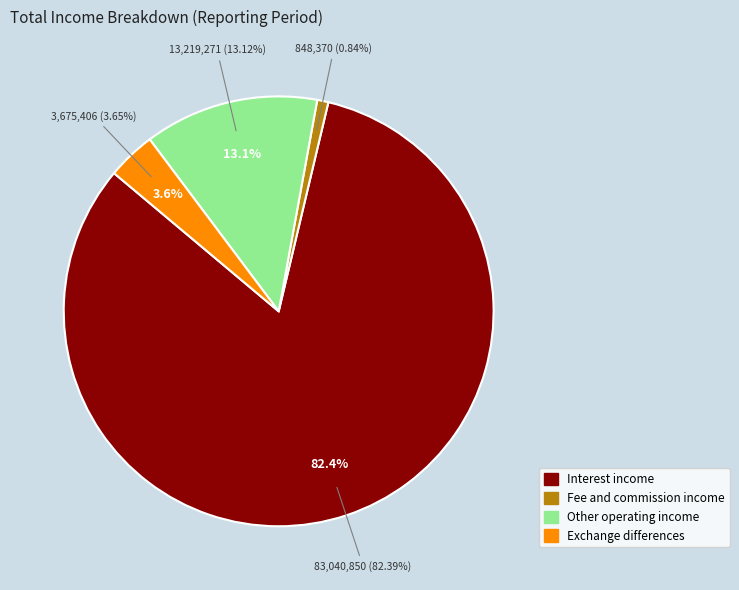

How many segments does this pie chart have?

4